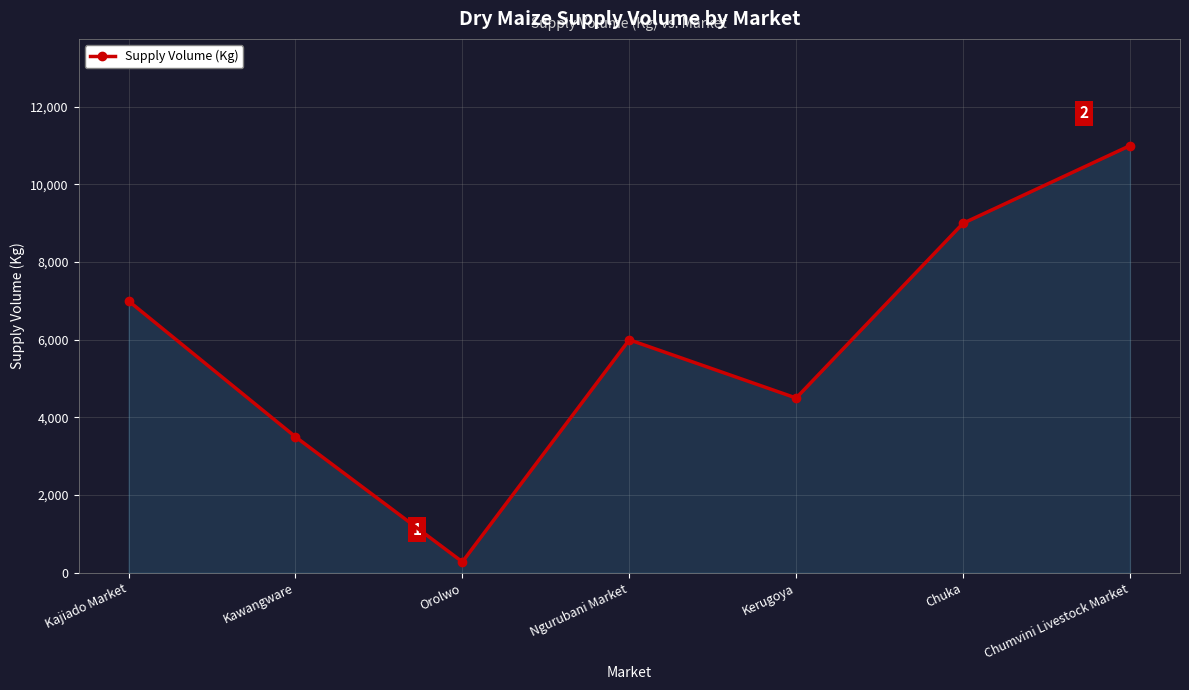

Where is the first local maximum?

Ngurubani Market